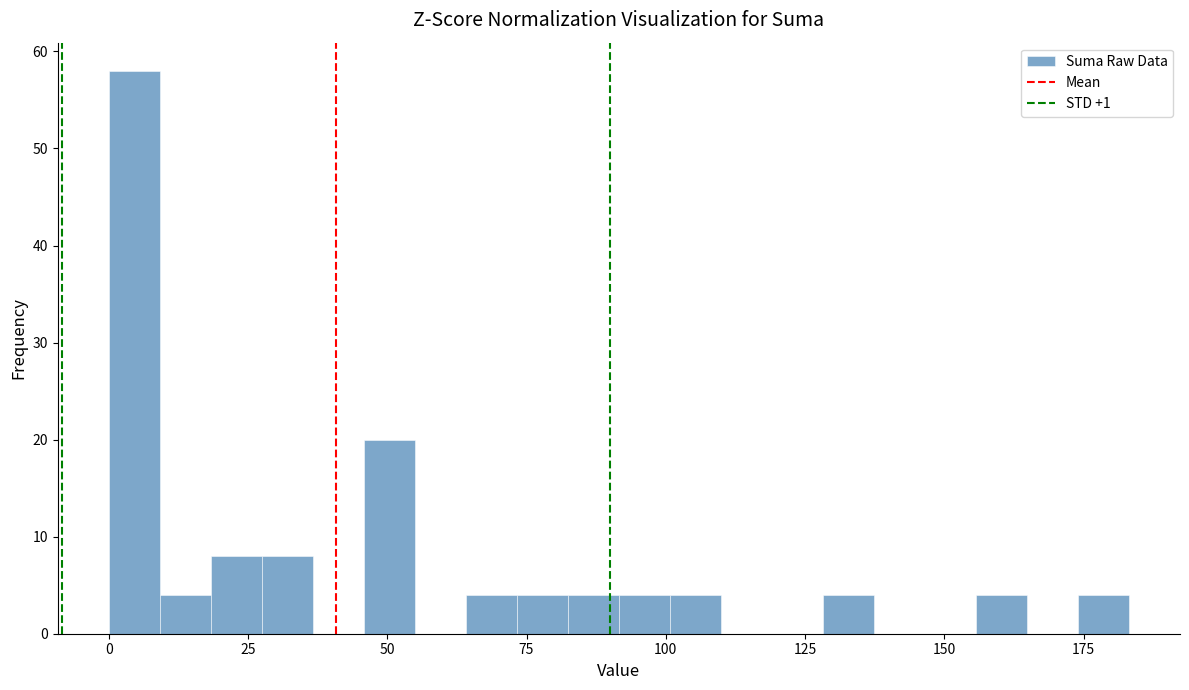

Read against the x-axis, roughly where is the centre of the tallest bar?

5